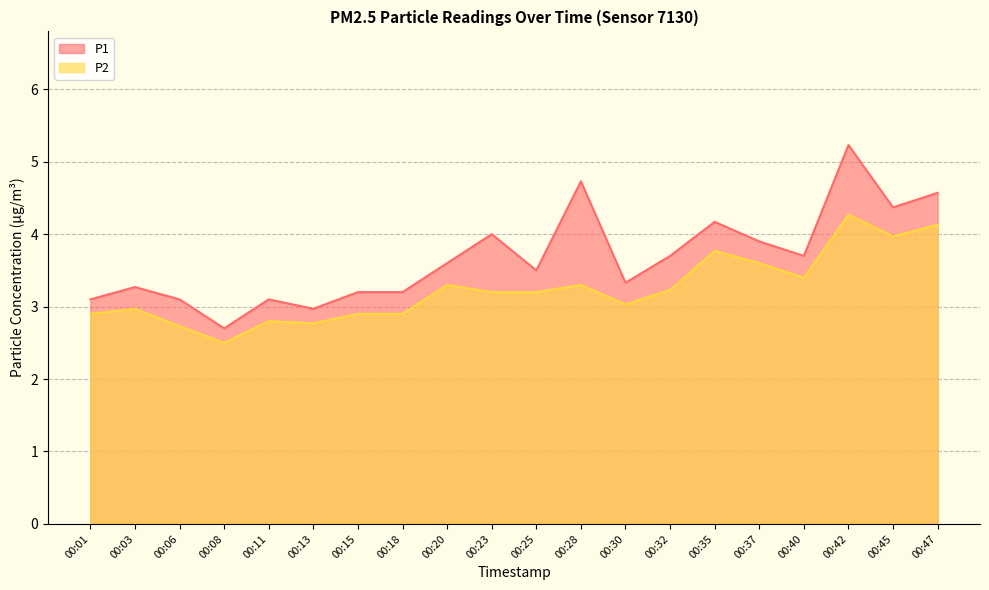

What is the difference between the P2 values at 00:06 and 00:32?

0.5